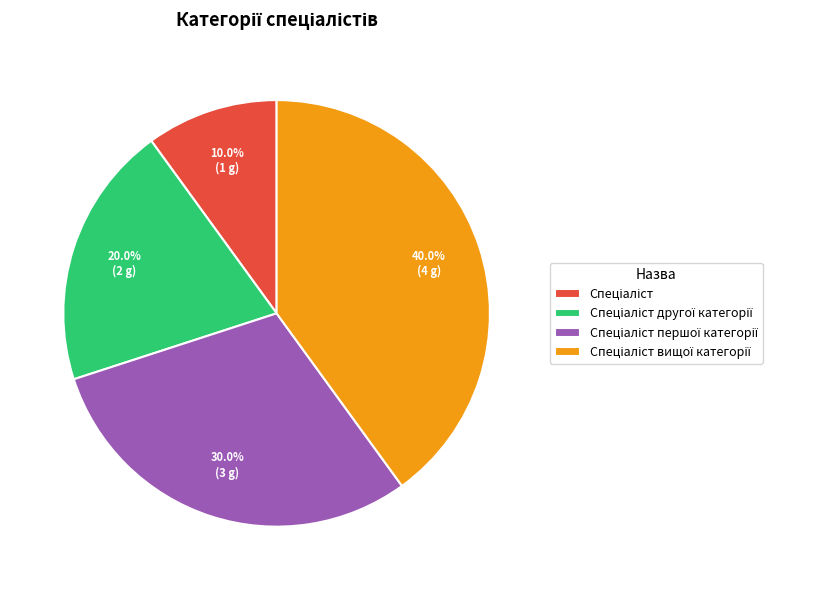

Is there any slice that represents more than half of the pie?

No